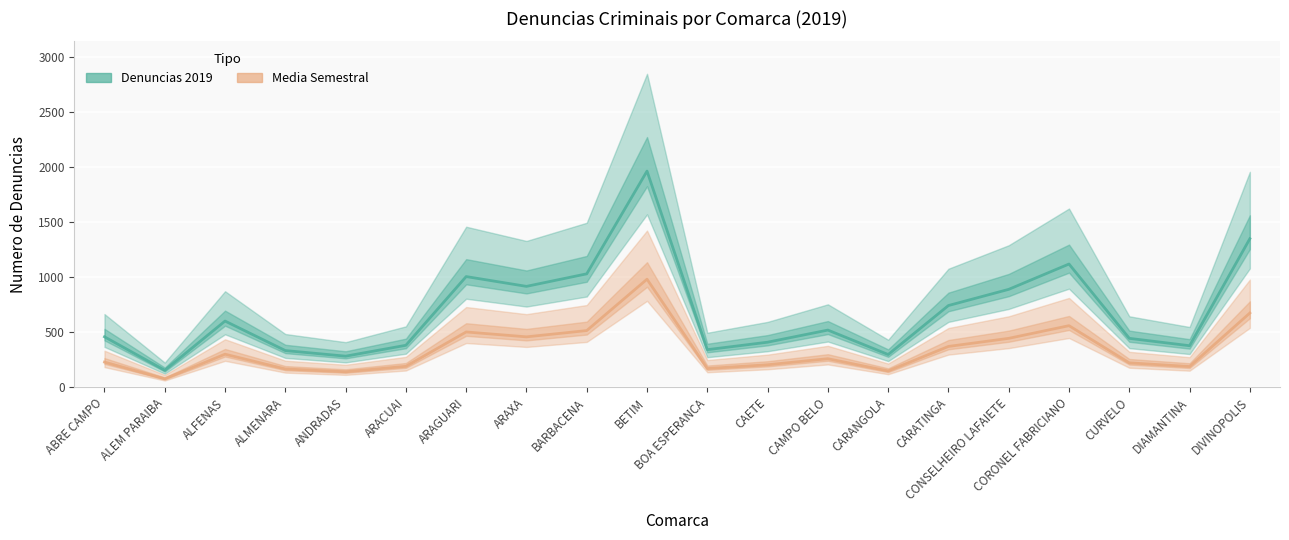

What is the difference between the maximum and minimum values in the Media Semestral series?

904.5